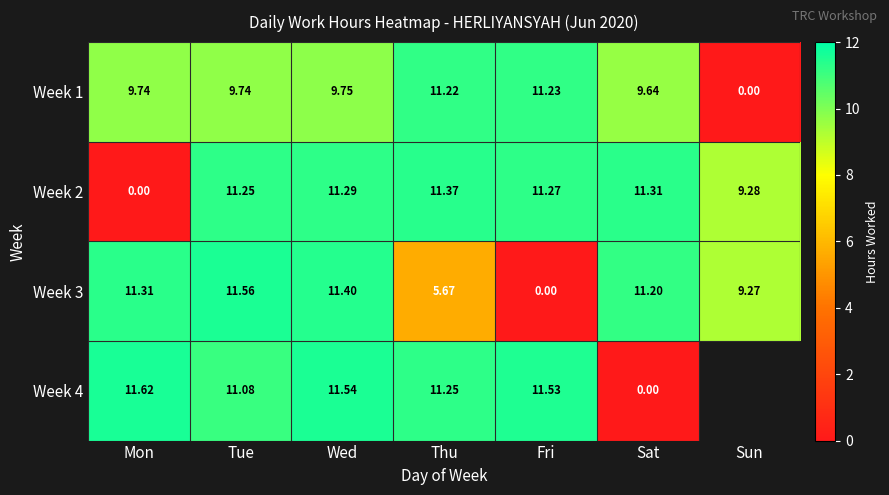

What is the sum of all Week 1 values?

61.3